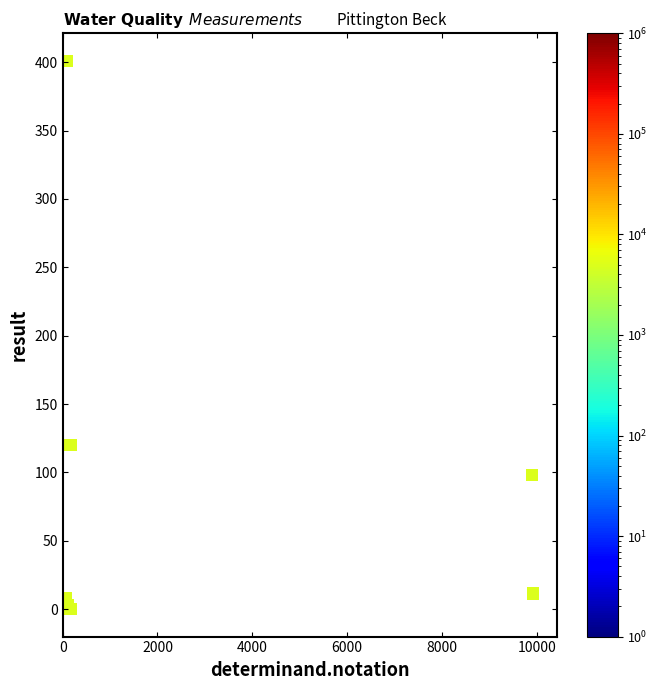

What Y value in the scatter plot is closest to 200?

120.0